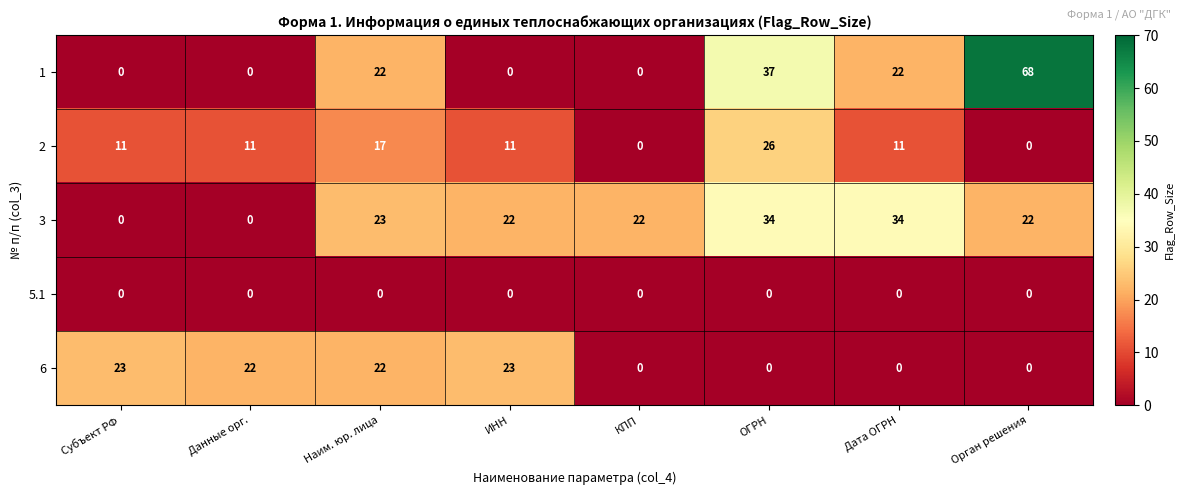

What is the sum of all 1 values?

149